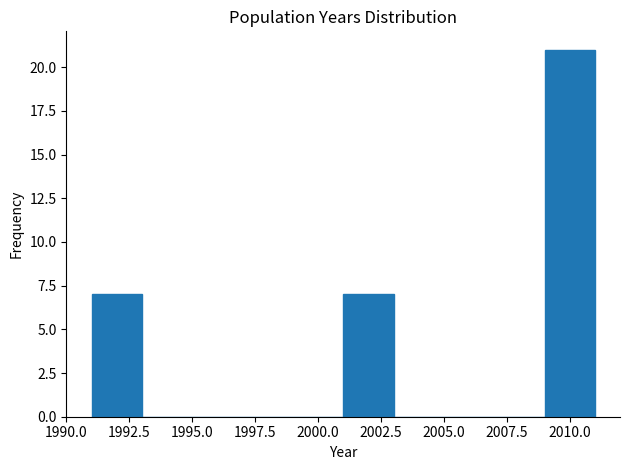

Reading left to right, transcribe this chart: for each bar, give the range it covers on the x-axis and its height. The values are not printed on the chart, so give them approximately, as read against the axis.

1991 to 1993: 7
1993 to 1995: 0
1995 to 1997: 0
1997 to 1999: 0
1999 to 2001: 0
2001 to 2003: 7
2003 to 2005: 0
2005 to 2007: 0
2007 to 2009: 0
2009 to 2011: 21